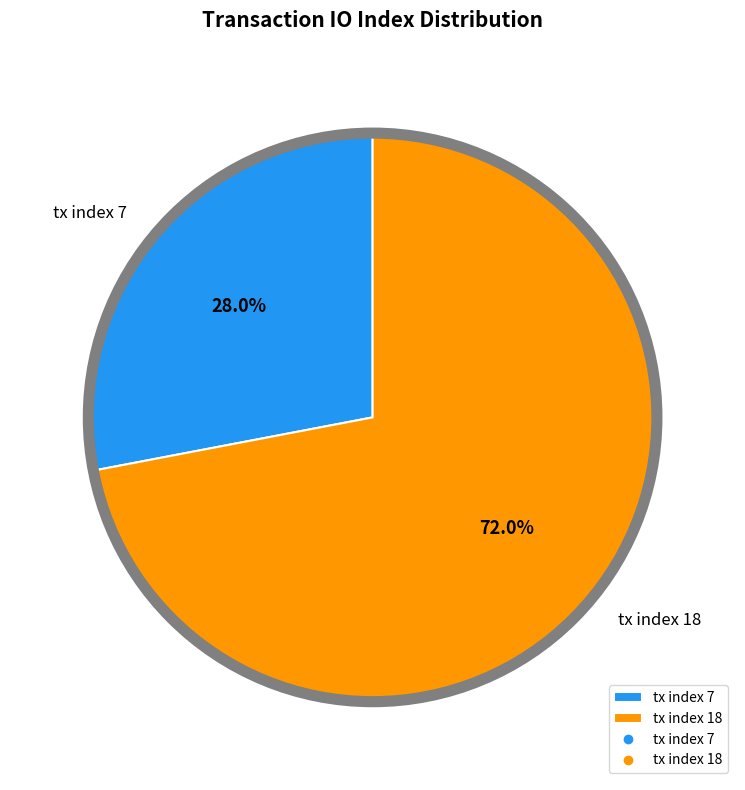

Which has a higher value, tx index 7 or tx index 18?

tx index 18